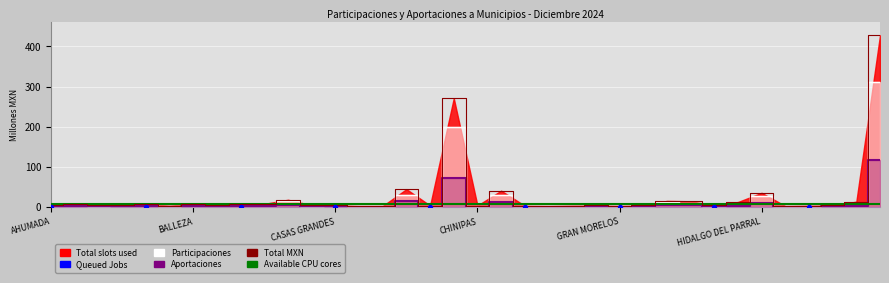

At how many categories does at least one series exceed 209?

2